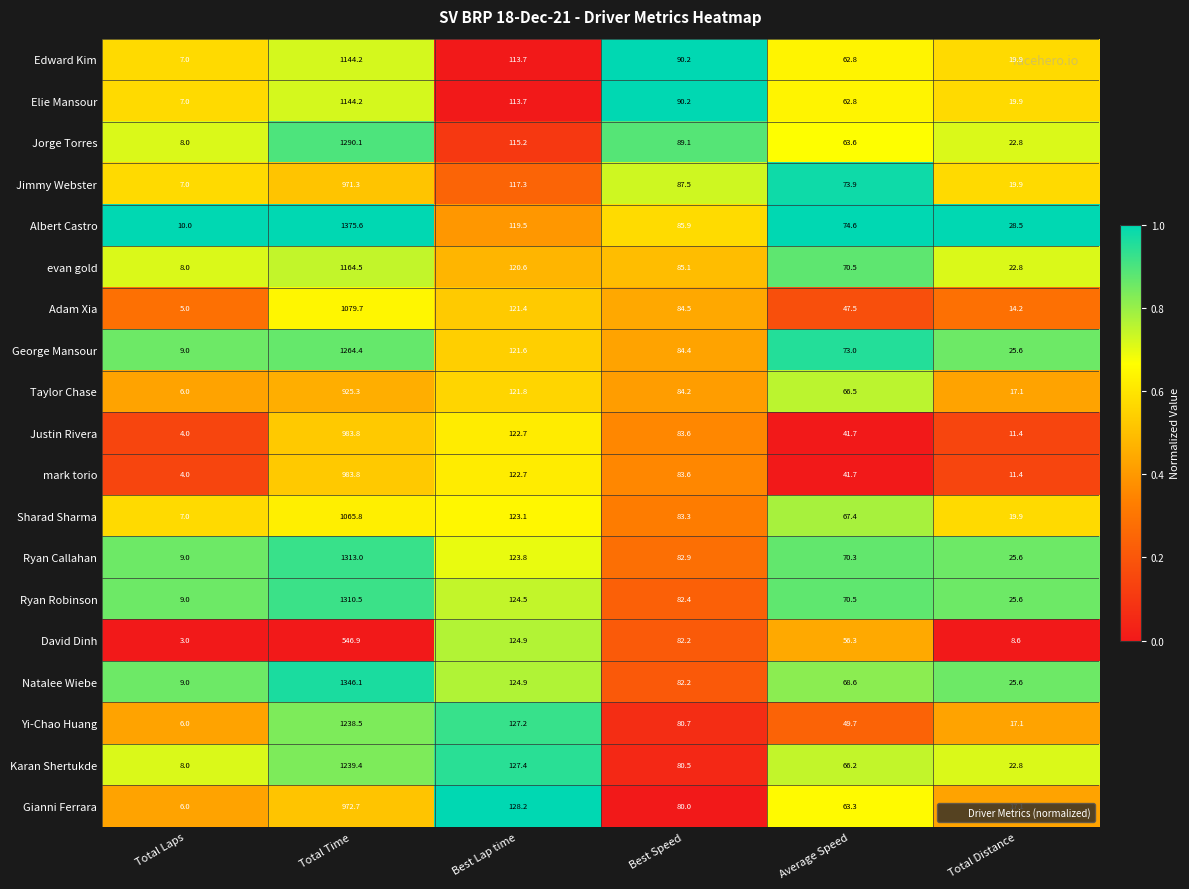

What is the difference between the Ryan Robinson values at Best Speed and Total Time?

1228.1